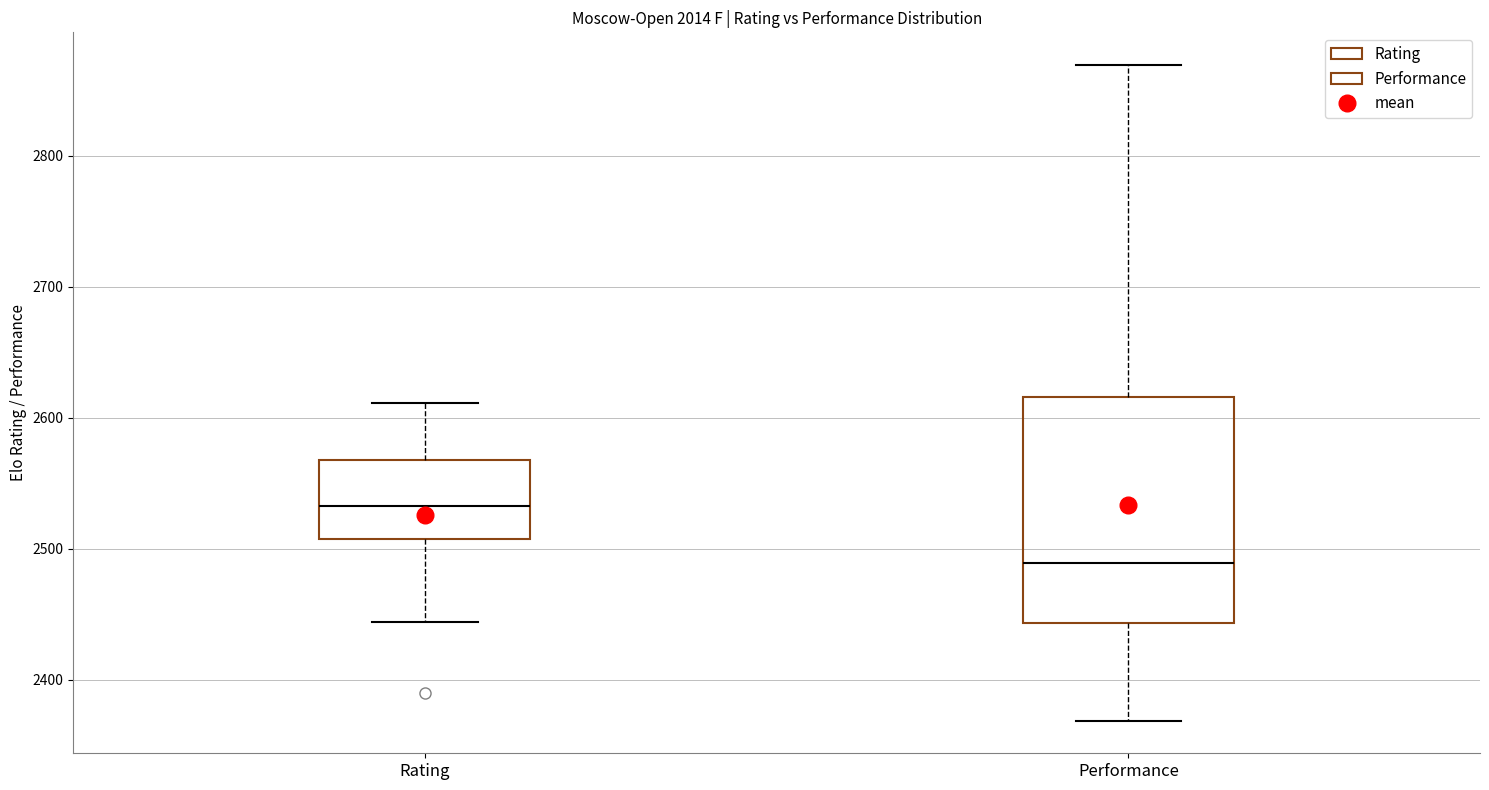

Reading left to right, transcribe this box plot: for each box, give where its median line is, the range the box spans, and where its two whiskers end, as read against the y-axis. The values are not printed on the chart, so give them approximately, as read against the axis.

Rating: median 2530, box 2510 to 2570, whiskers 2440 to 2610
Performance: median 2490, box 2440 to 2620, whiskers 2370 to 2870